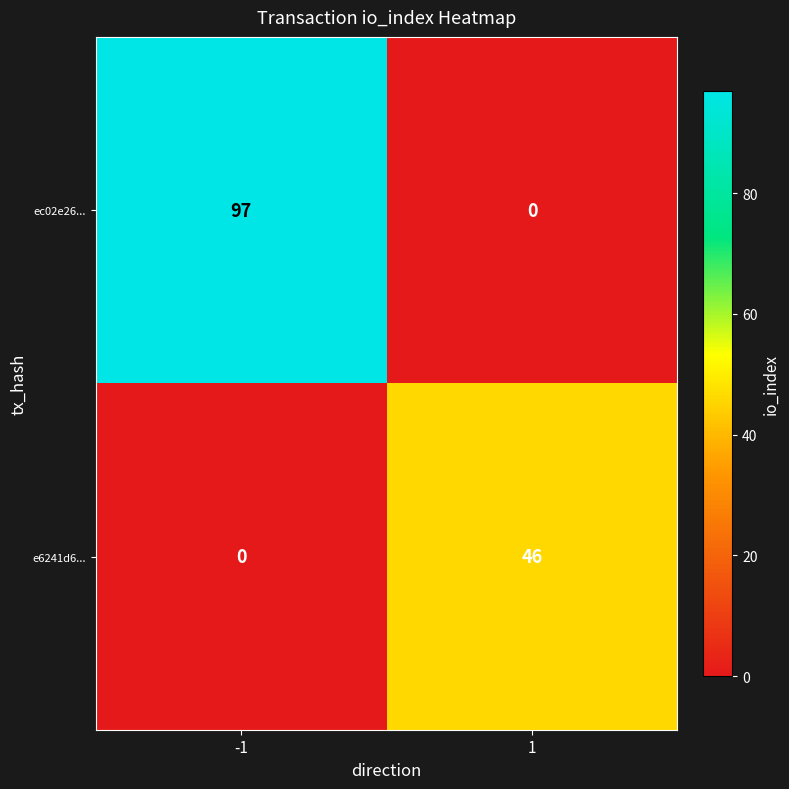

Rank the series by their average value, from lowest to highest.

e6241d6..., ec02e26...